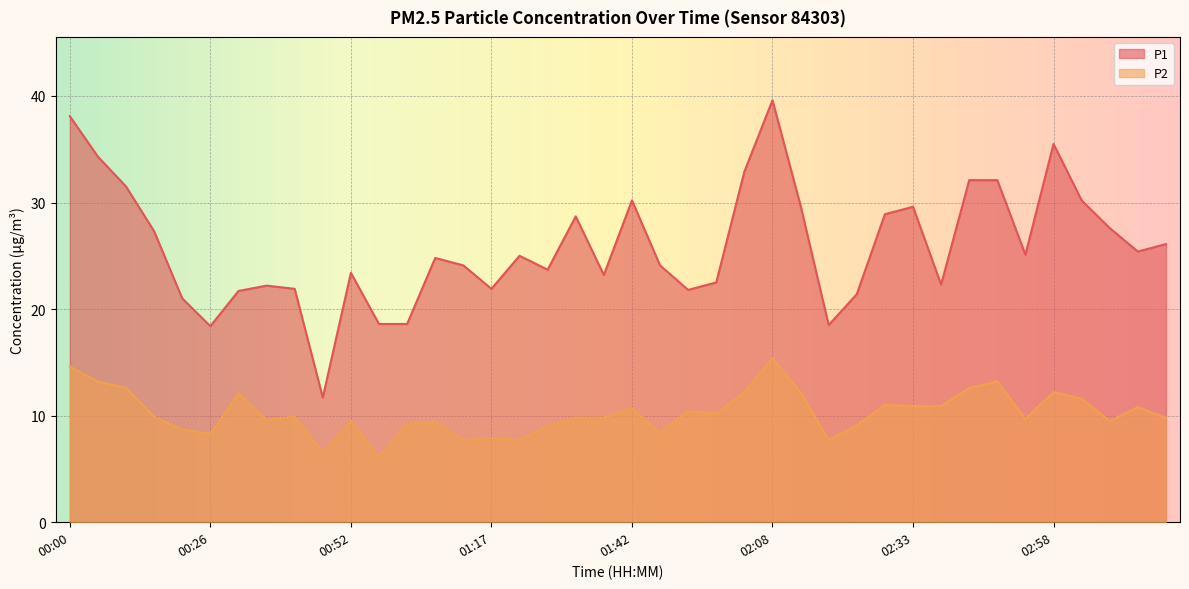

At how many categories does at least one series exceed 15?

39